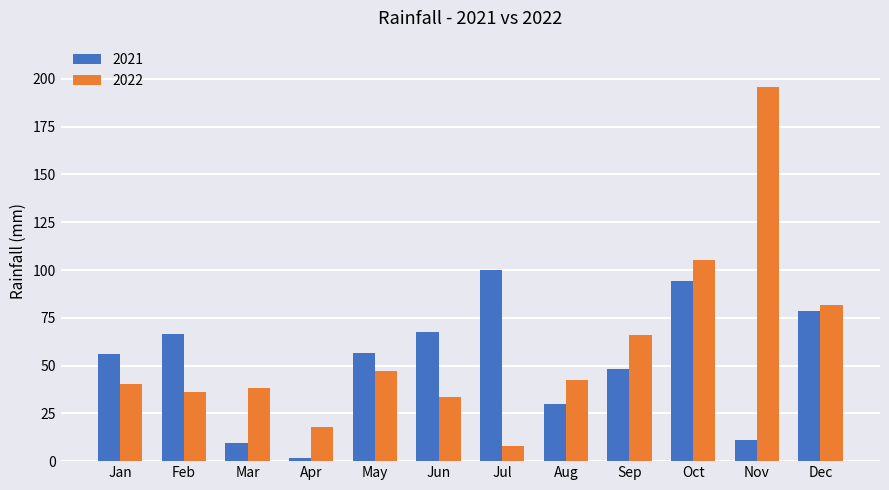

Where is 2022 nearest to the value 101?

Oct